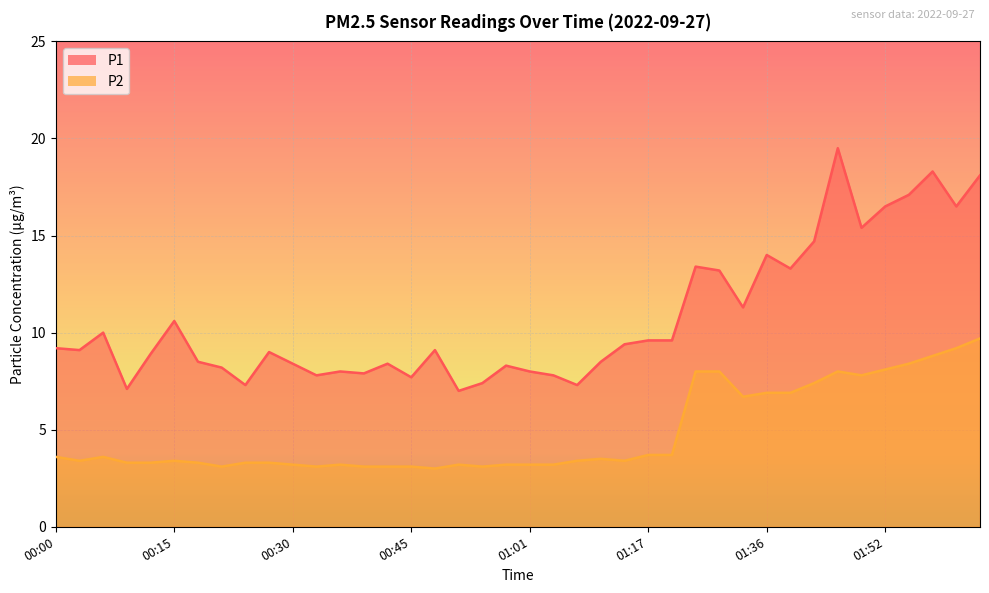

How many lines are shown in the chart?

2